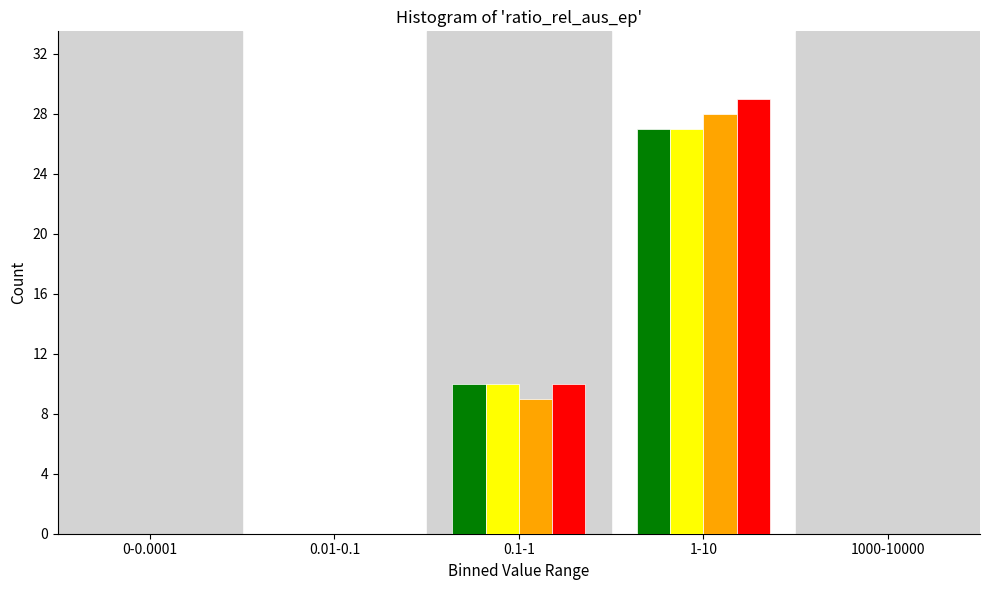

At which category is the sum across all series the highest?

1-10